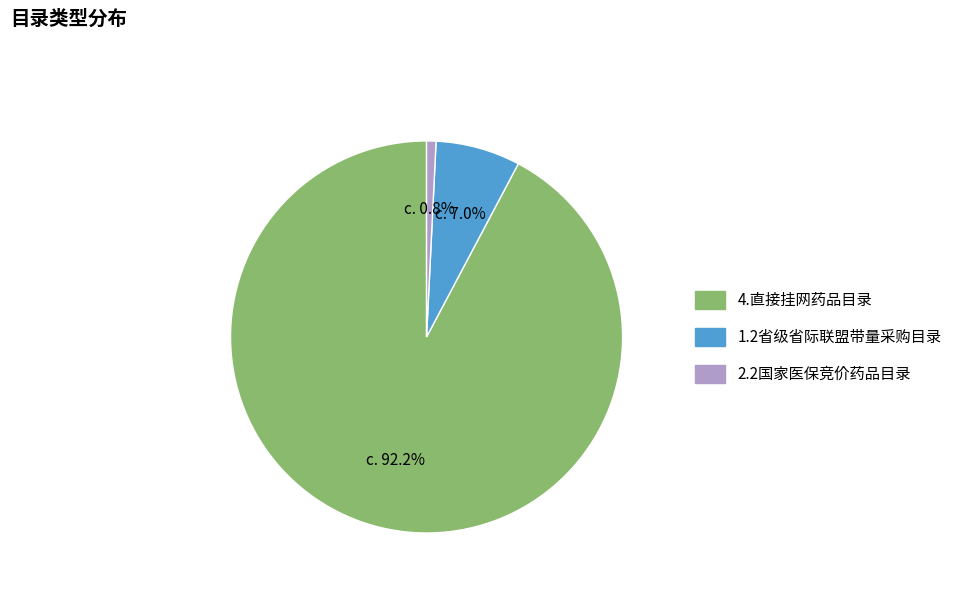

To the nearest percent, what is the combined percentage of 1.2省级省际联盟带量采购目录 and 4.直接挂网药品目录?

99%